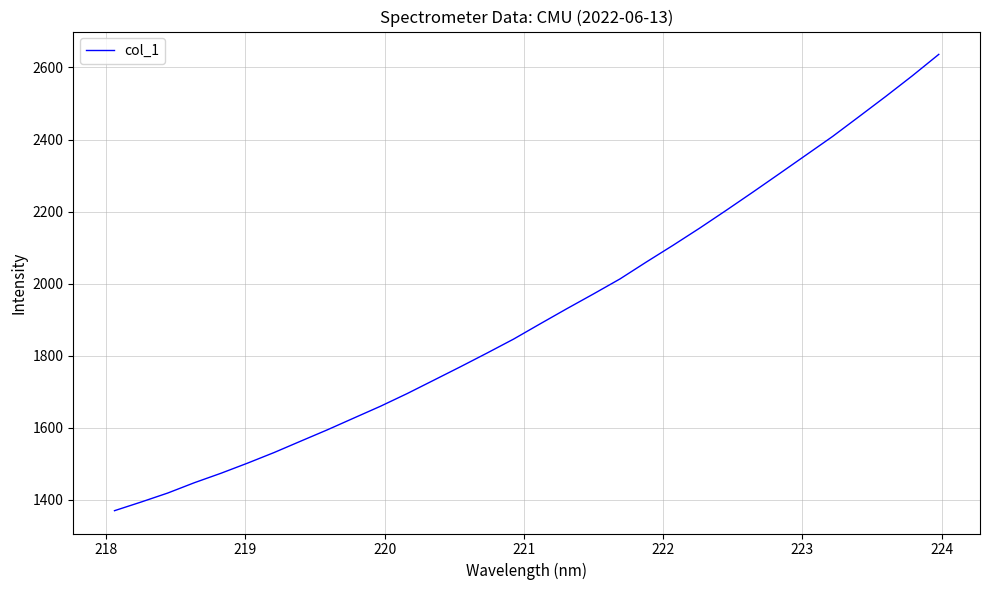

What is the minimum value shown in the chart?

1369.4